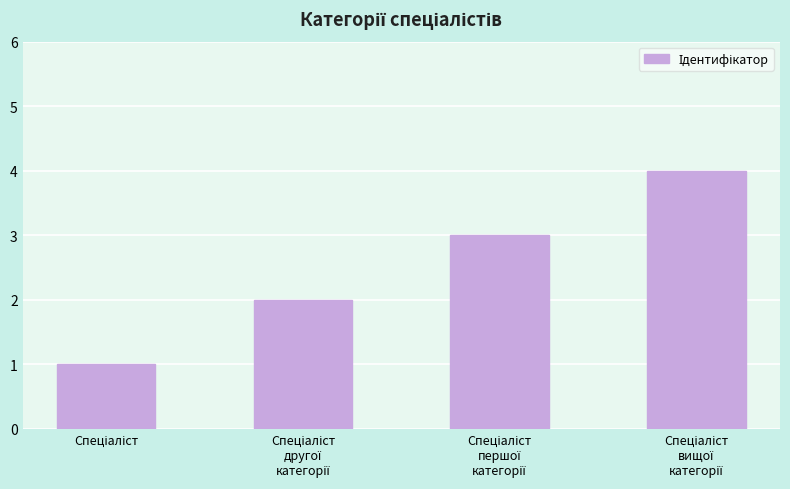

What is the difference between the maximum and minimum values?

3